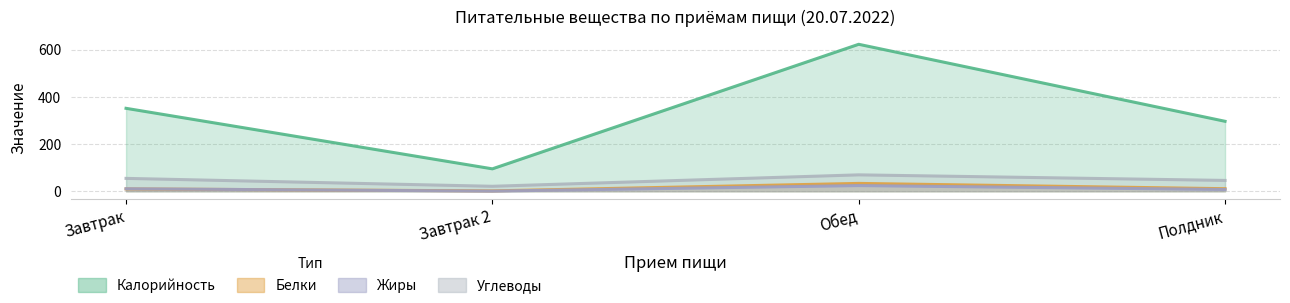

What is the sum of all Углеводы values?

191.0